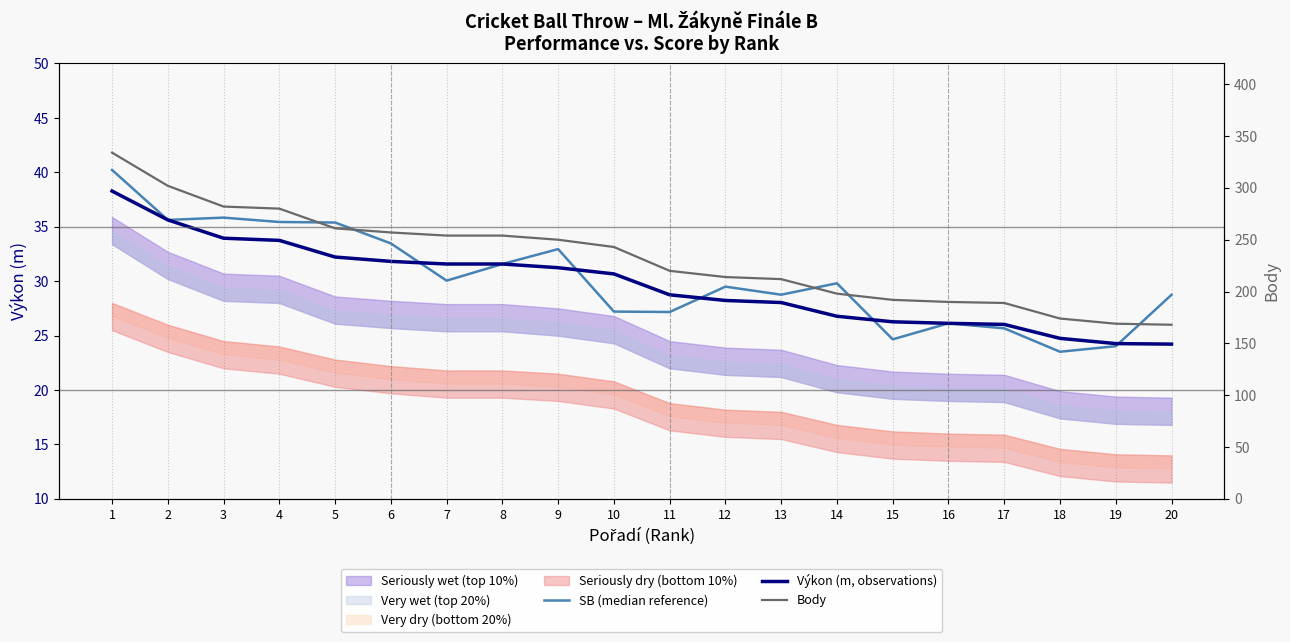

What value does the SB (median reference) series have at 15?

24.7